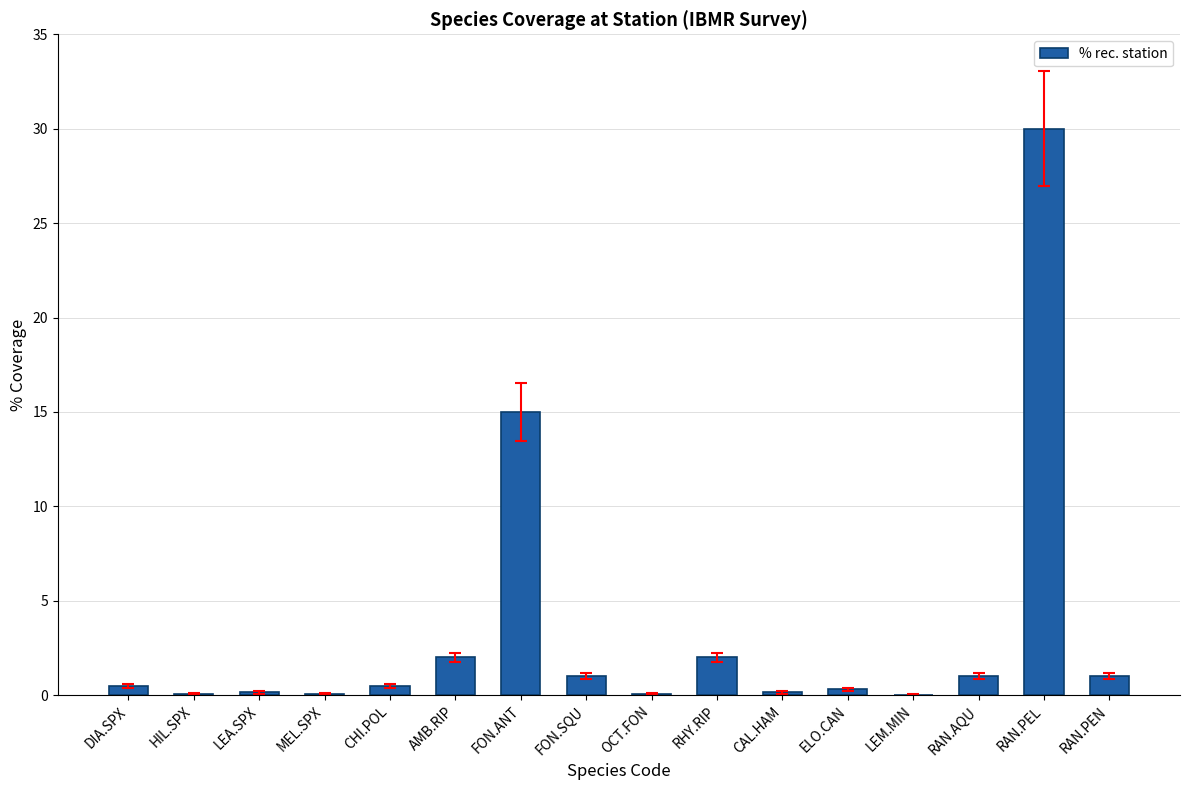

What is the approximate value at AMB.RIP?

2.0